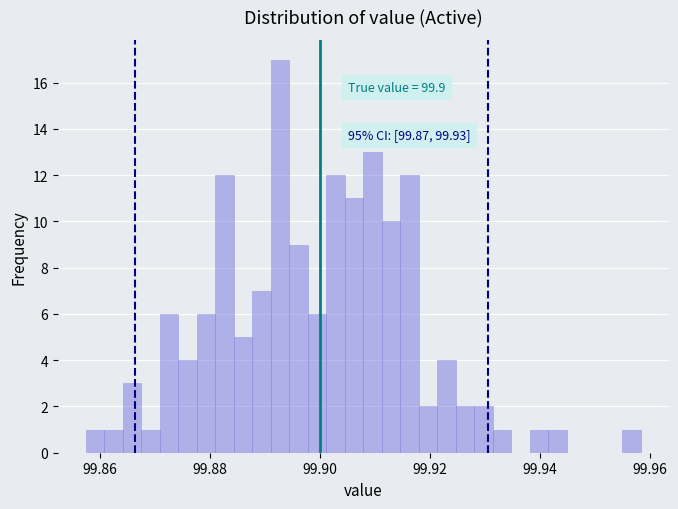

Around what value on the x-axis is the tallest bar? Give the approximate position of its centre, as read against the axis.

99.892